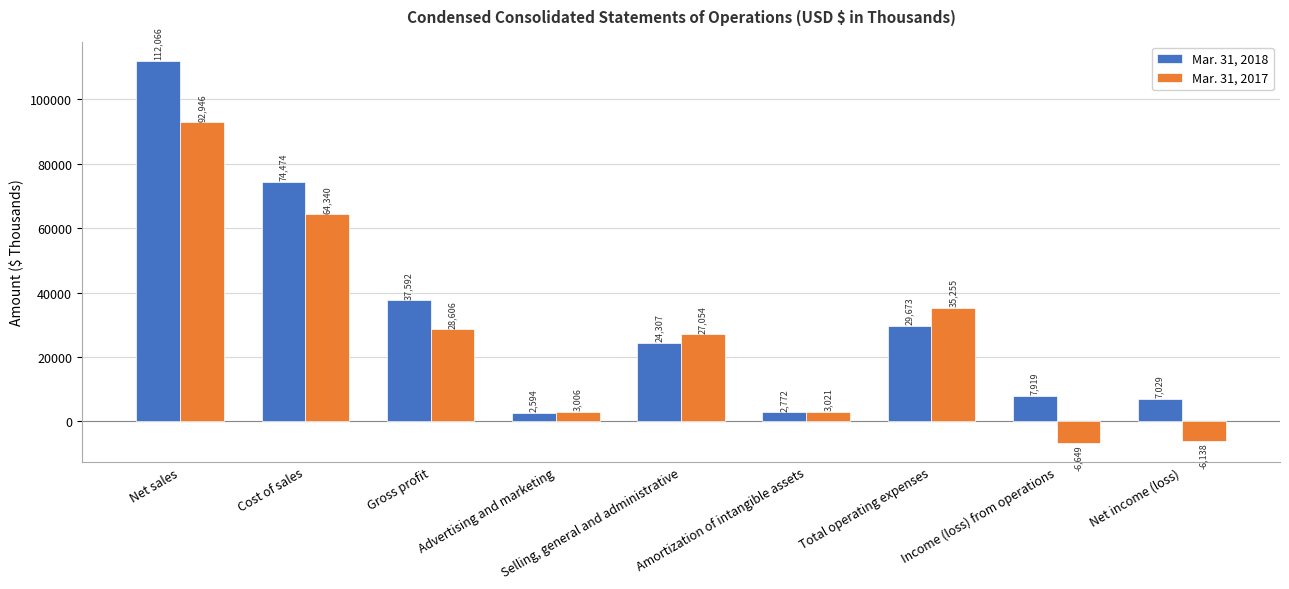

How many series are shown in this chart?

2